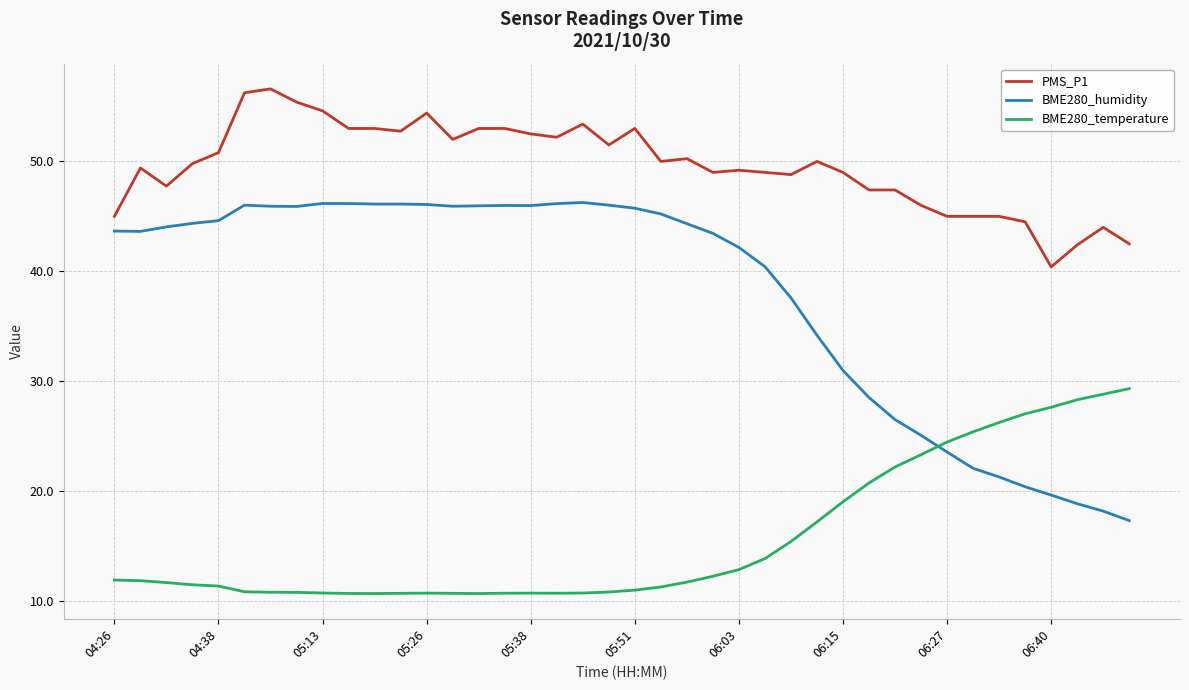

True or false: BME280_humidity has more than 1 points higher than both neighbors.

True